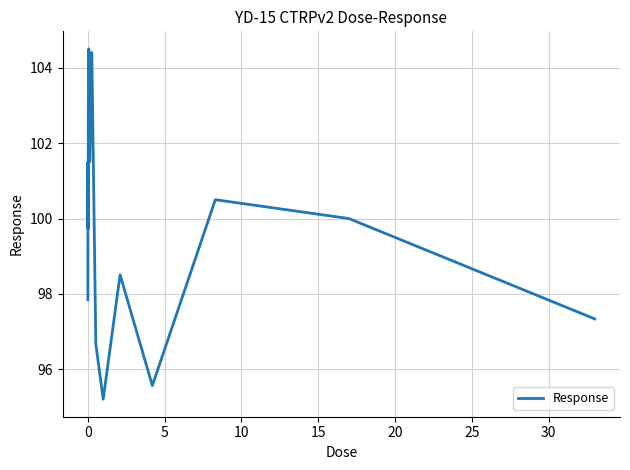

Is this an area chart (filled region under the line)?

No